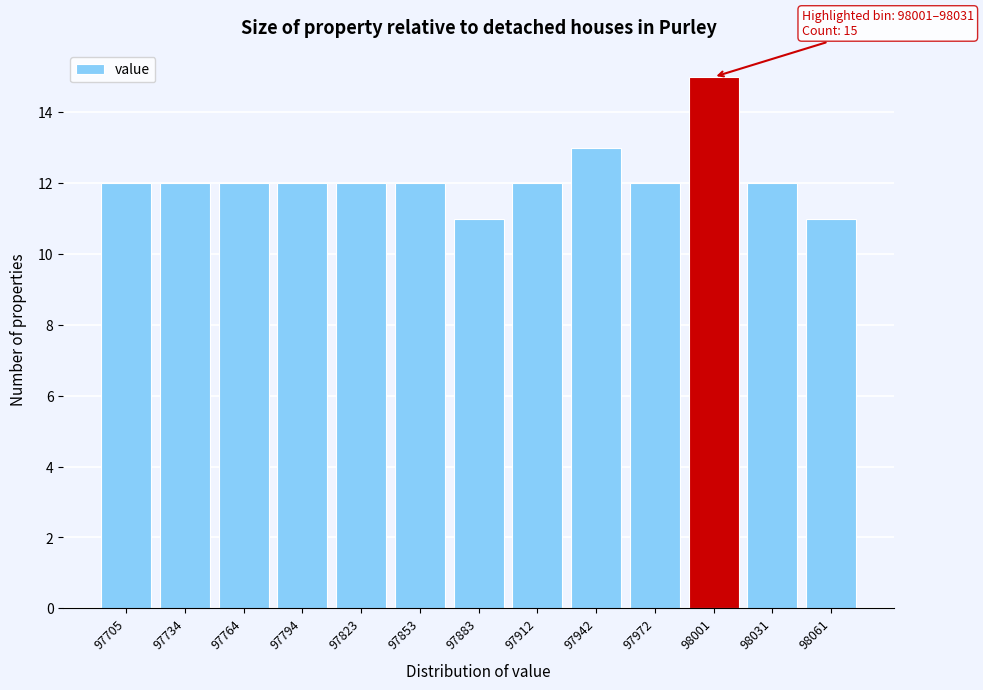

Reading left to right, what are all the values shown in this chart?

12	12	12	12	12	12	11	12	13	12	15	12	11